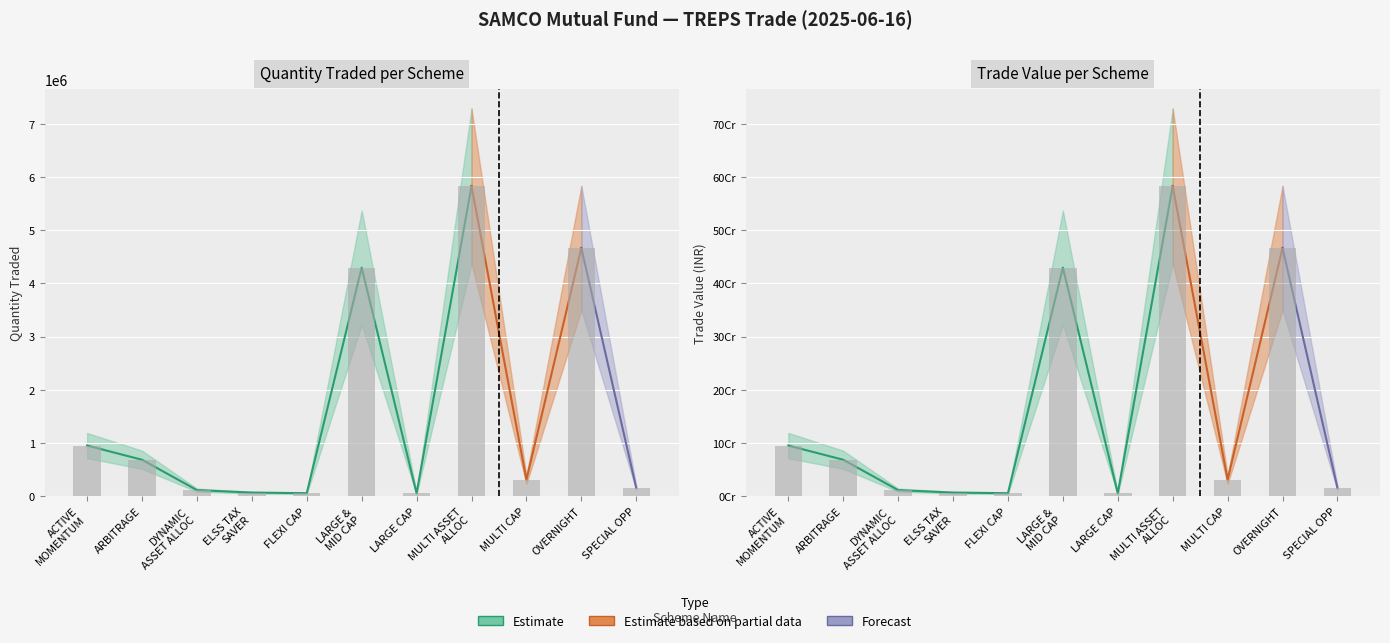

Rank the categories by Quantity traded value from highest to lowest.

MULTI ASSET ALLOC, OVERNIGHT, LARGE & MID CAP, ACTIVE MOMENTUM, ARBITRAGE, MULTI CAP, SPECIAL OPP, DYNAMIC ASSET ALLOC, ELSS TAX SAVER, FLEXI CAP, LARGE CAP